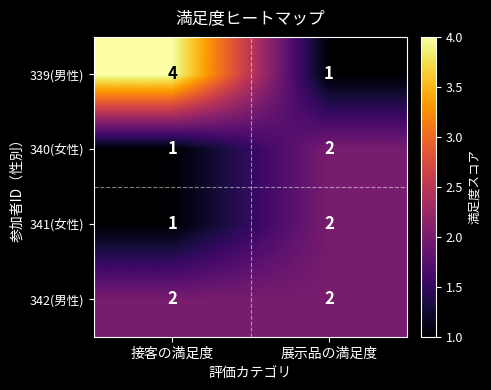

Which series has the largest total across all categories?

339(男性)